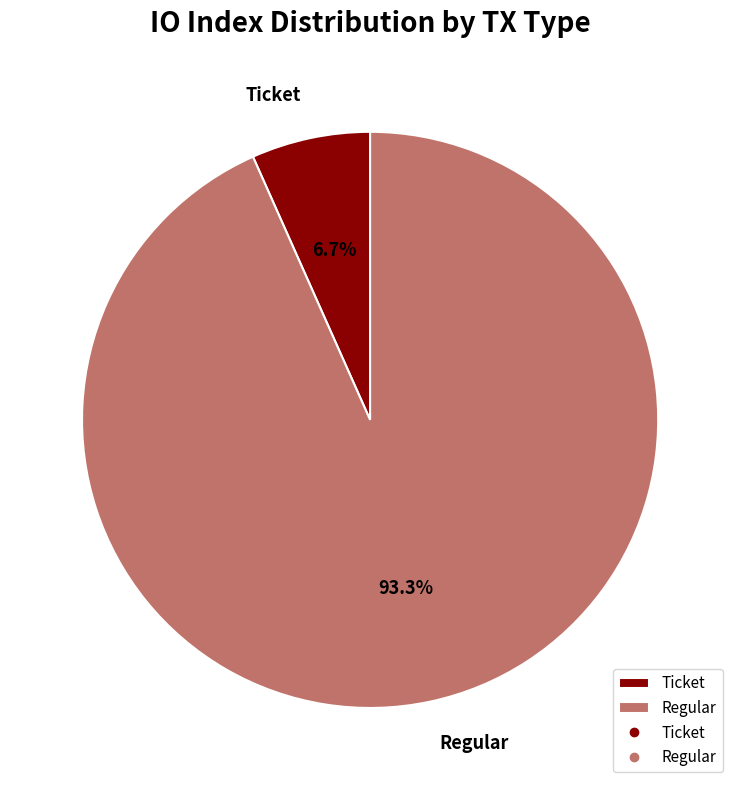

What percentage do Regular and Ticket together represent?

100.0%